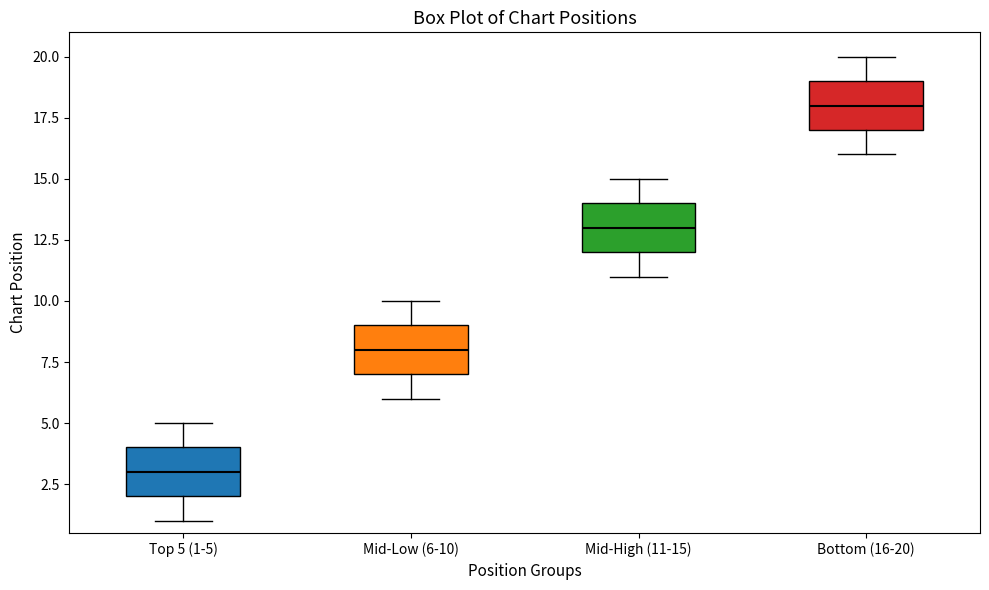

Reading left to right, read every box against the y-axis: the position of its median line, the range the box covers, and the ends of its whiskers. The values are not printed on the chart, so give them approximately, as read against the axis.

Top 5 (1-5): median 3, box 2 to 4, whiskers 1 to 5
Mid-Low (6-10): median 8, box 7 to 9, whiskers 6 to 10
Mid-High (11-15): median 13, box 12 to 14, whiskers 11 to 15
Bottom (16-20): median 18, box 17 to 19, whiskers 16 to 20